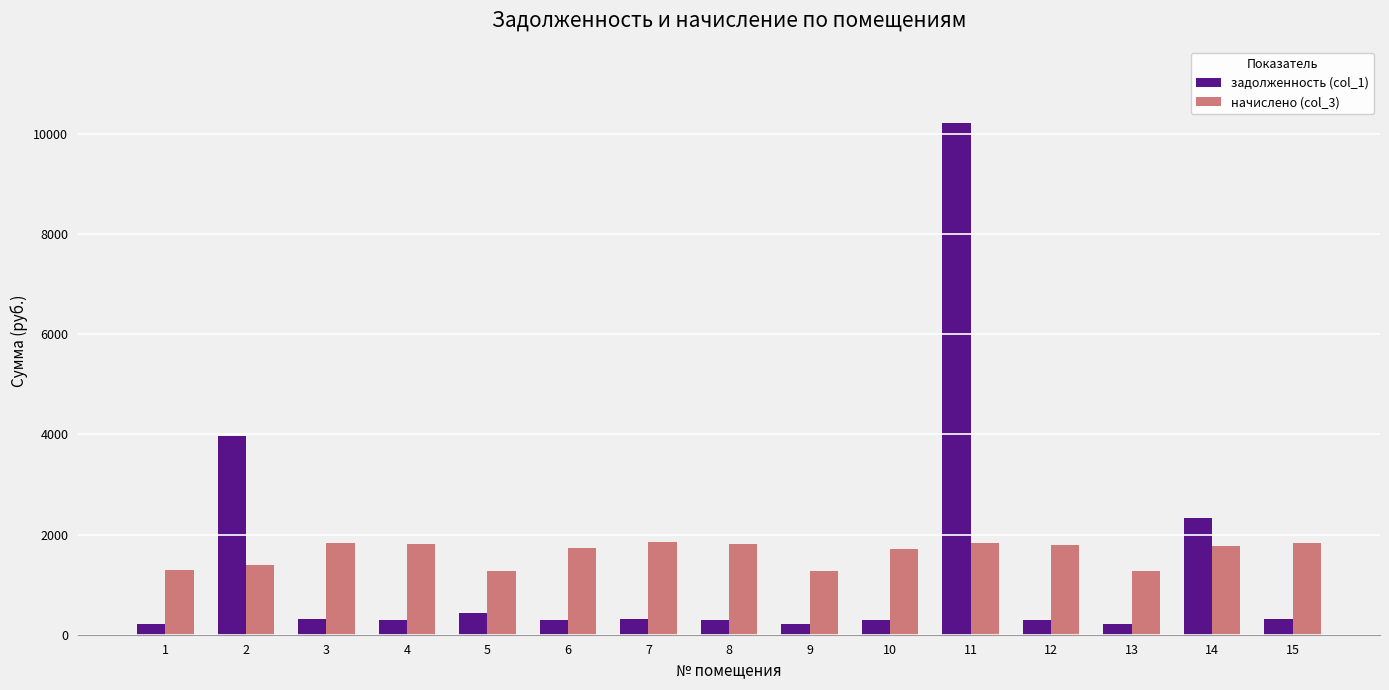

The value of начислено (col_3) at 11 is 1827.4. True or false?

True